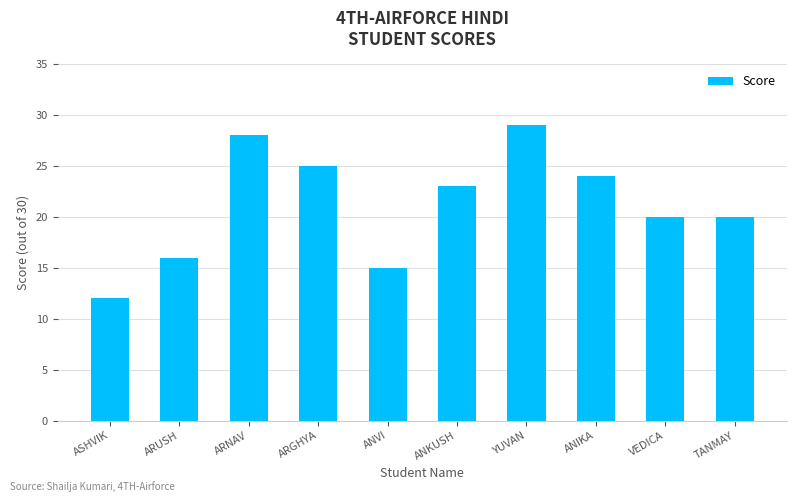

Reading left to right, list all the values displayed in this chart.

ASHVIK=12	ARUSH=16	ARNAV=28	ARGHYA=25	ANVI=15	ANKUSH=23	YUVAN=29	ANIKA=24	VEDICA=20	TANMAY=20